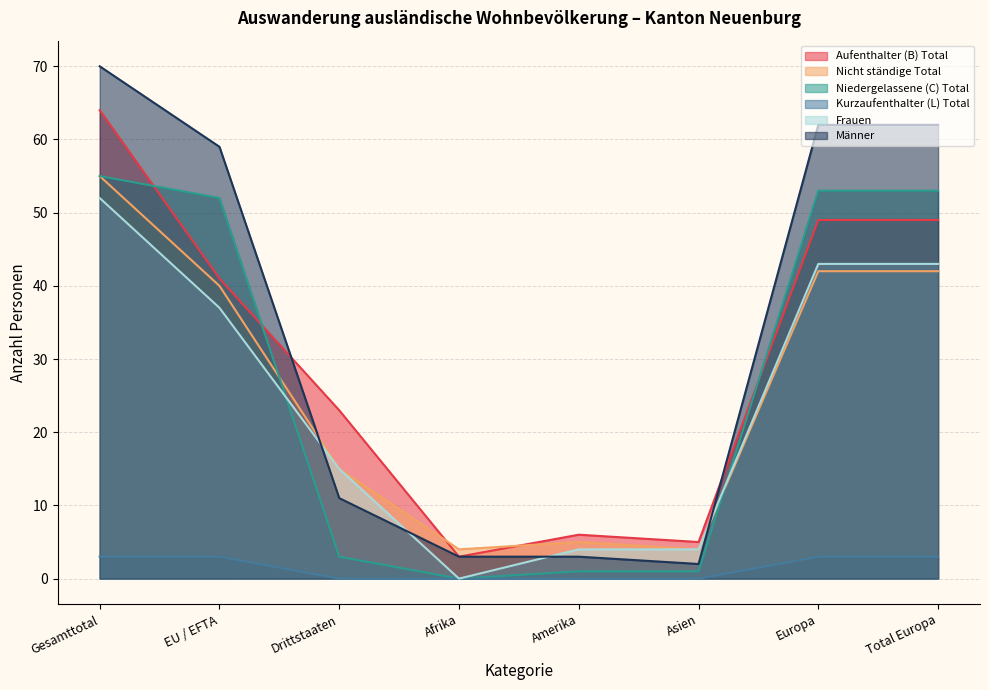

What position from the left is Asien?

6